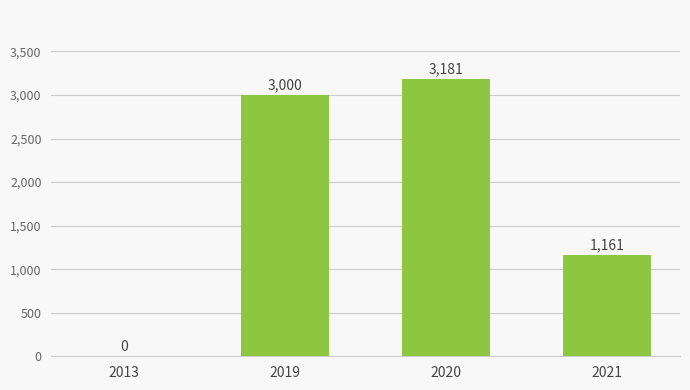

The value at 2013 is -958.3. True or false?

False